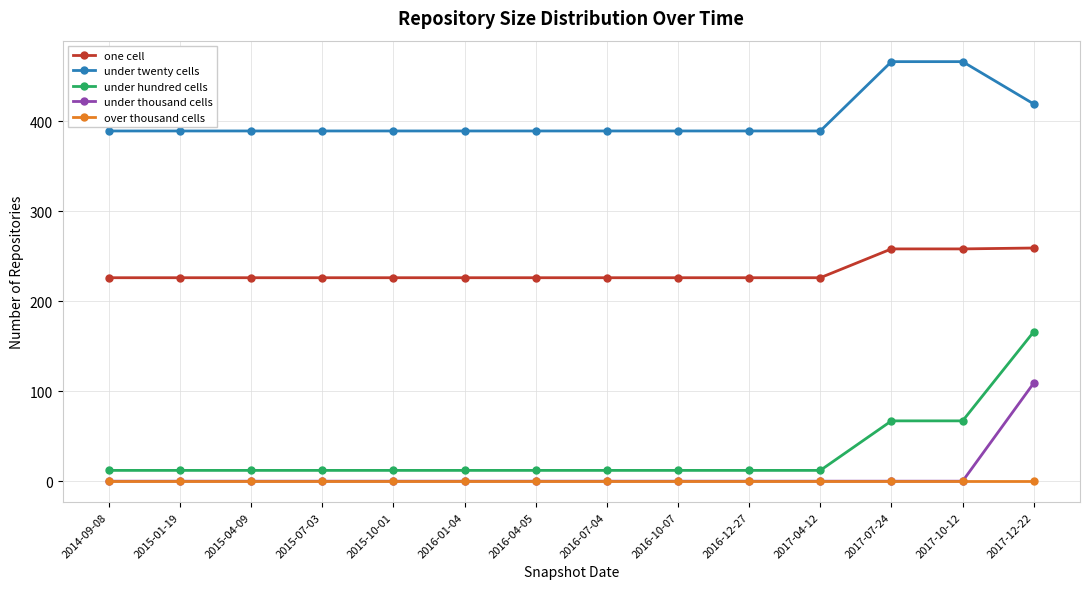

What is the total value across all series at 2015-04-09?

627